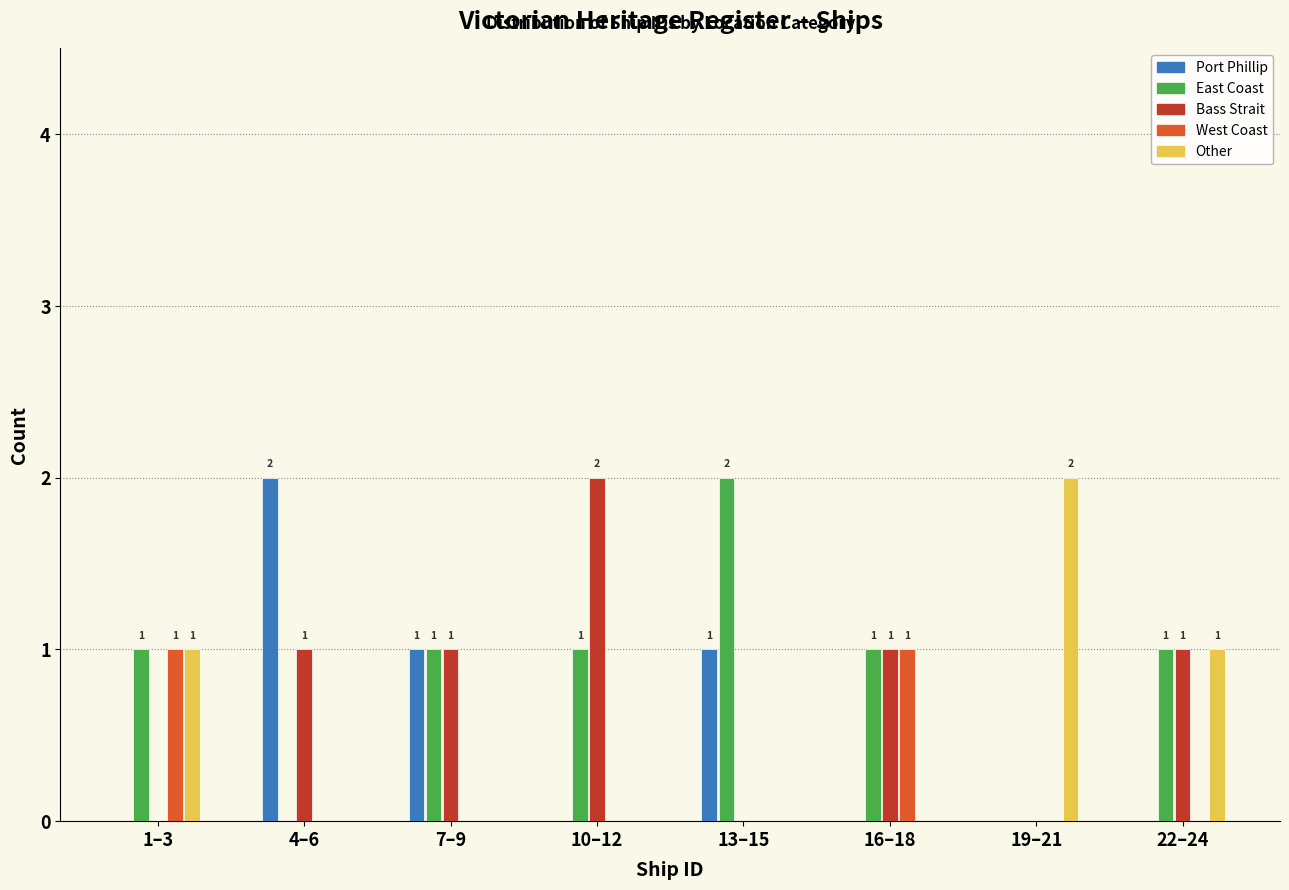

What is the sum of all Other values?

4